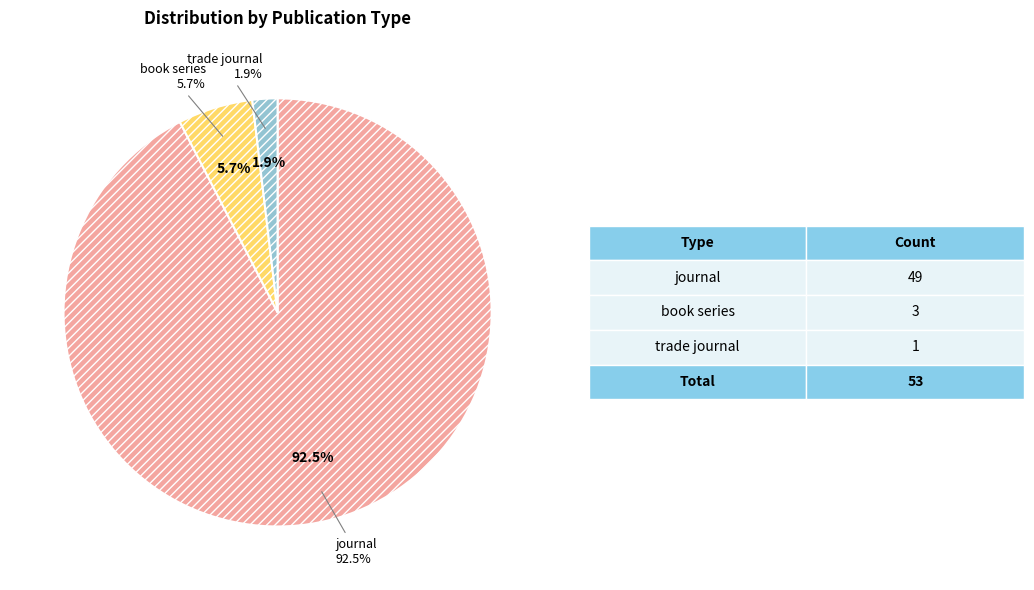

Rank the categories by value from highest to lowest.

journal, book series, trade journal